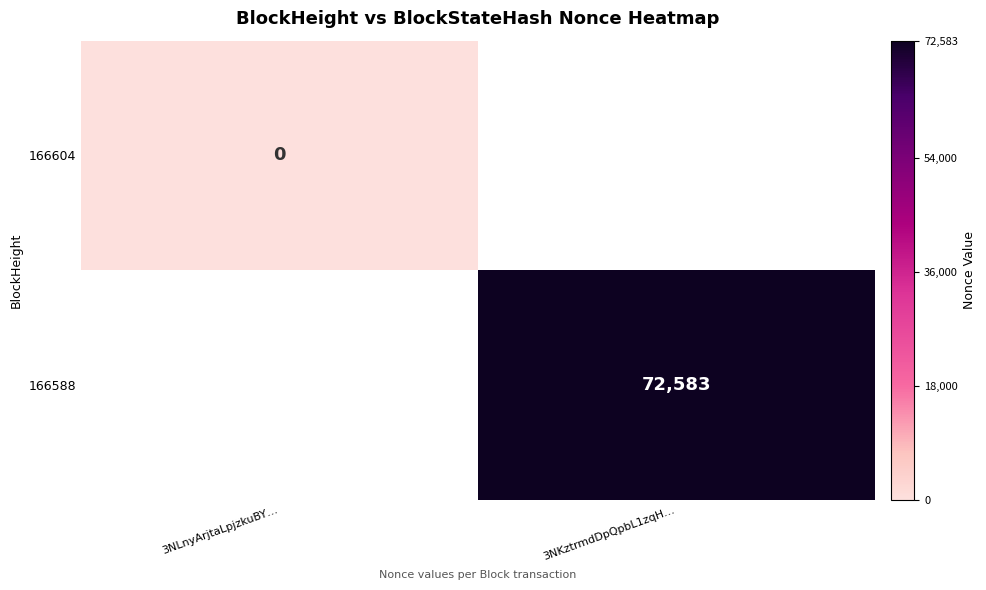

The 166588 series shows 23789 at 3NKztrmdDpQpbL1zqH…. True or false?

False